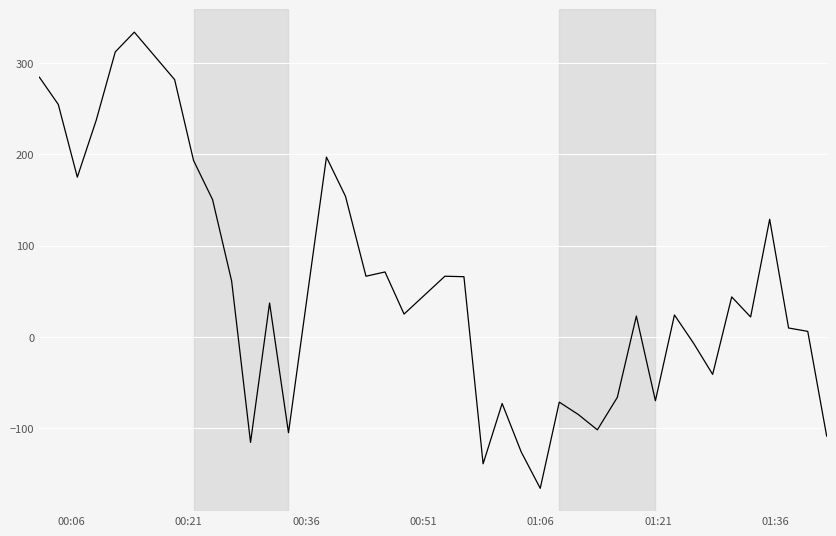

What is the difference between the maximum and minimum values?

500.0